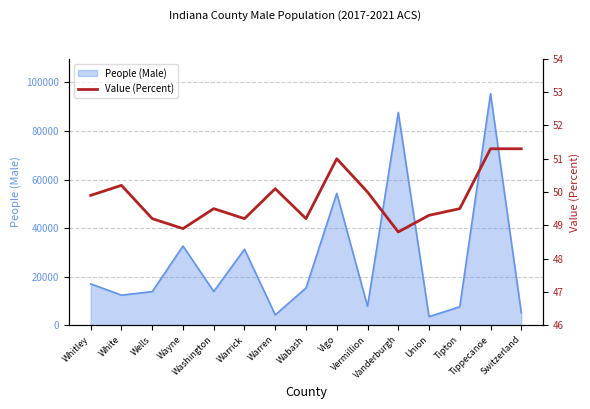

Which label corresponds to the smallest value in the chart?

Vanderburgh